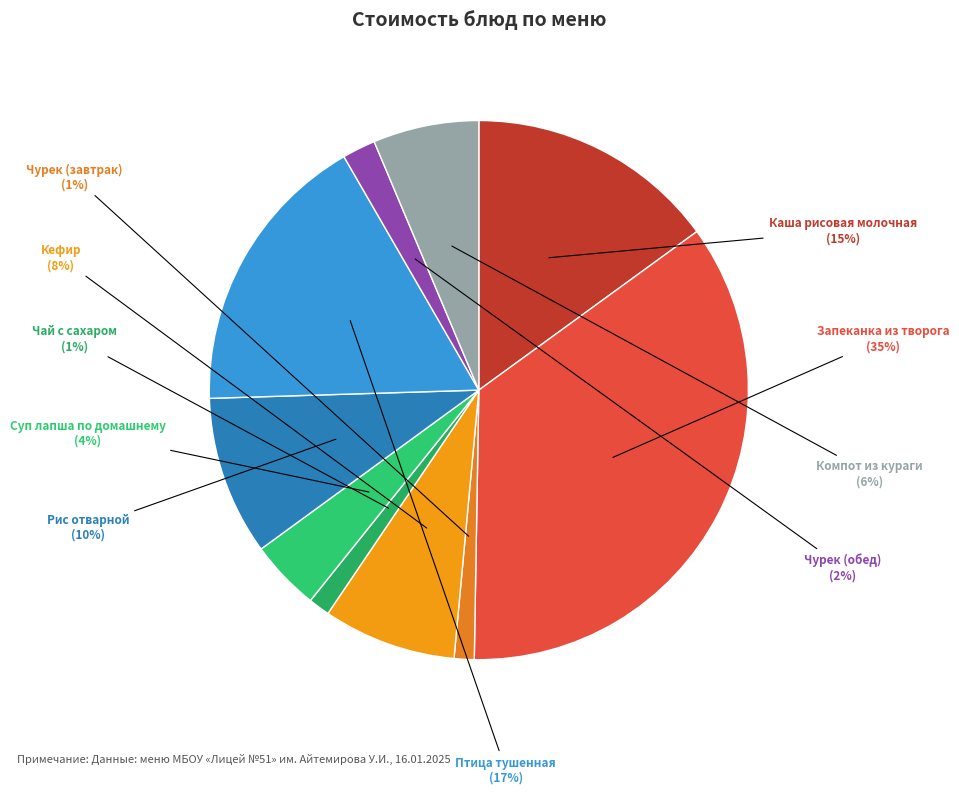

How many segments does this pie chart have?

10